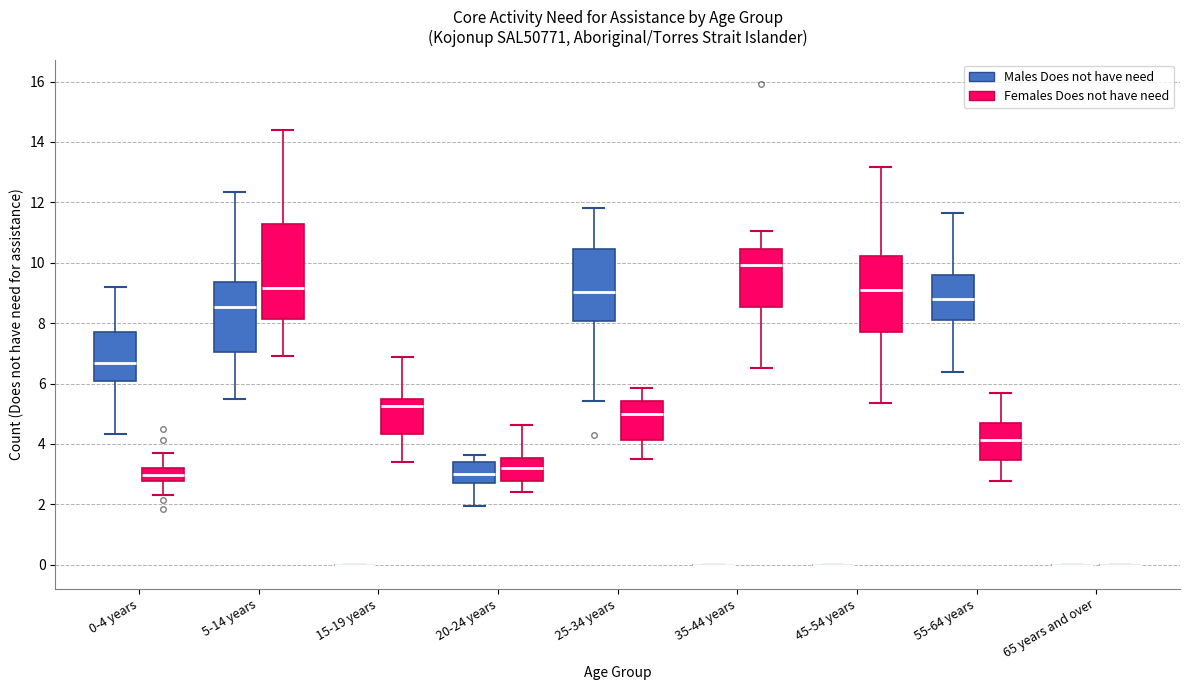

Reading left to right, transcribe this box plot: for each box, give where its median line is, the range the box spans, and where its two whiskers end, as read against the y-axis. The values are not printed on the chart, so give them approximately, as read against the axis.

0-4 years (Males Does not have need): median 6.6, box 6.0 to 7.8, whiskers 4.4 to 9.2
0-4 years (Females Does not have need): median 3.0, box 2.8 to 3.2, whiskers 2.2 to 3.6
5-14 years (Males Does not have need): median 8.6, box 7.0 to 9.4, whiskers 5.4 to 12.4
5-14 years (Females Does not have need): median 9.2, box 8.2 to 11.2, whiskers 6.8 to 14.4
15-19 years (Males Does not have need): box collapsed to a line at 0.0, whiskers 0.0 to 0.0
15-19 years (Females Does not have need): median 5.2, box 4.4 to 5.4, whiskers 3.4 to 6.8
20-24 years (Males Does not have need): median 3.0, box 2.6 to 3.4, whiskers 2.0 to 3.6
20-24 years (Females Does not have need): median 3.2, box 2.8 to 3.6, whiskers 2.4 to 4.6
25-34 years (Males Does not have need): median 9.0, box 8.0 to 10.4, whiskers 5.4 to 11.8
25-34 years (Females Does not have need): median 5.0, box 4.2 to 5.4, whiskers 3.4 to 5.8
35-44 years (Males Does not have need): box collapsed to a line at 0.0, whiskers 0.0 to 0.0
35-44 years (Females Does not have need): median 10.0, box 8.6 to 10.4, whiskers 6.6 to 11.0
45-54 years (Males Does not have need): box collapsed to a line at 0.0, whiskers 0.0 to 0.0
45-54 years (Females Does not have need): median 9.0, box 7.8 to 10.2, whiskers 5.4 to 13.2
55-64 years (Males Does not have need): median 8.8, box 8.0 to 9.6, whiskers 6.4 to 11.6
55-64 years (Females Does not have need): median 4.2, box 3.4 to 4.8, whiskers 2.8 to 5.6
65 years and over (Males Does not have need): box collapsed to a line at 0.0, whiskers 0.0 to 0.0
65 years and over (Females Does not have need): box collapsed to a line at 0.0, whiskers 0.0 to 0.0